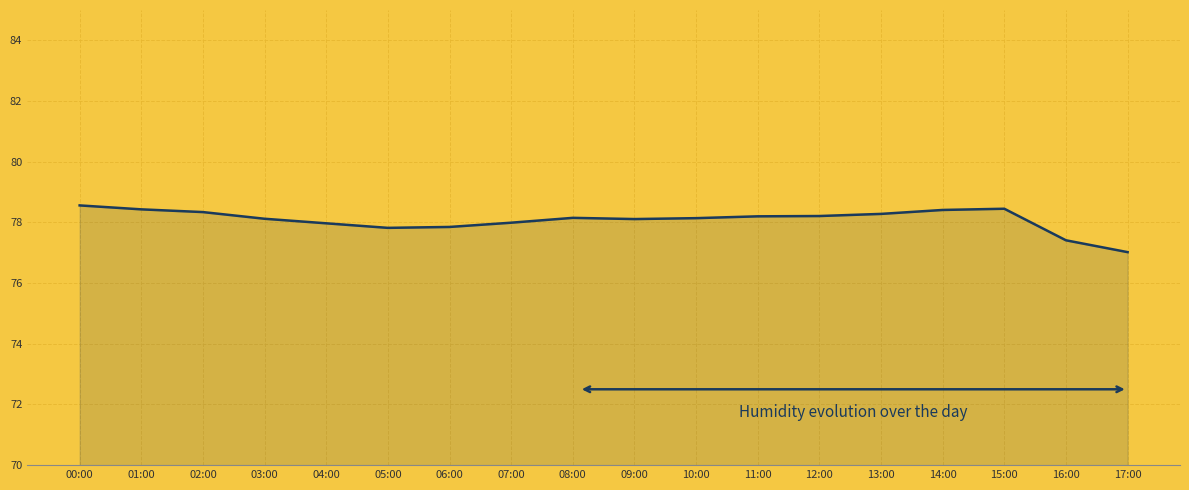

What is the sum of the values at 06:00 and 07:00?

155.8